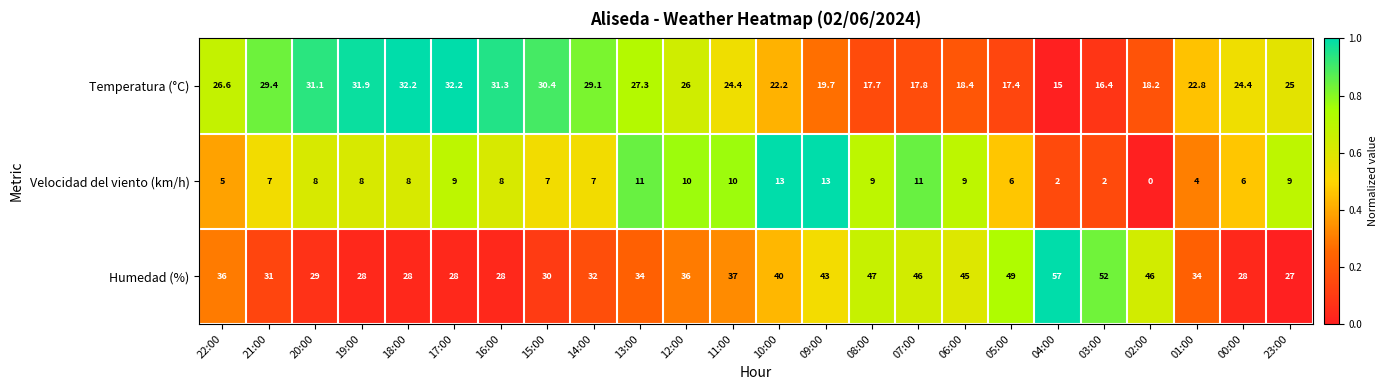

At which category is the sum across all series the highest?

09:00